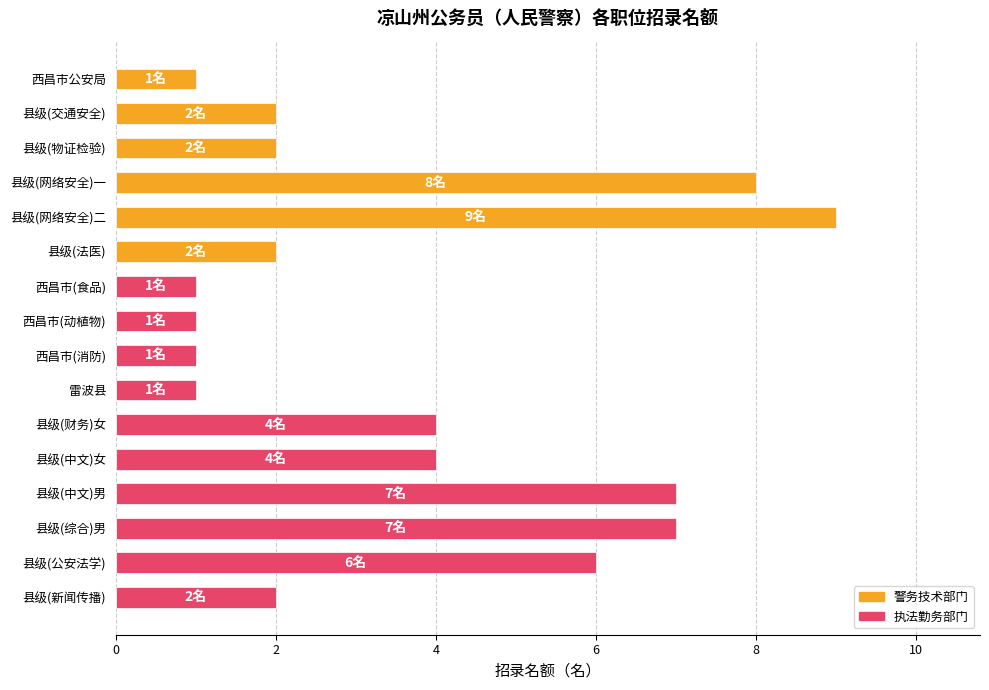

The value at 县级(中文)男 is 11. True or false?

False